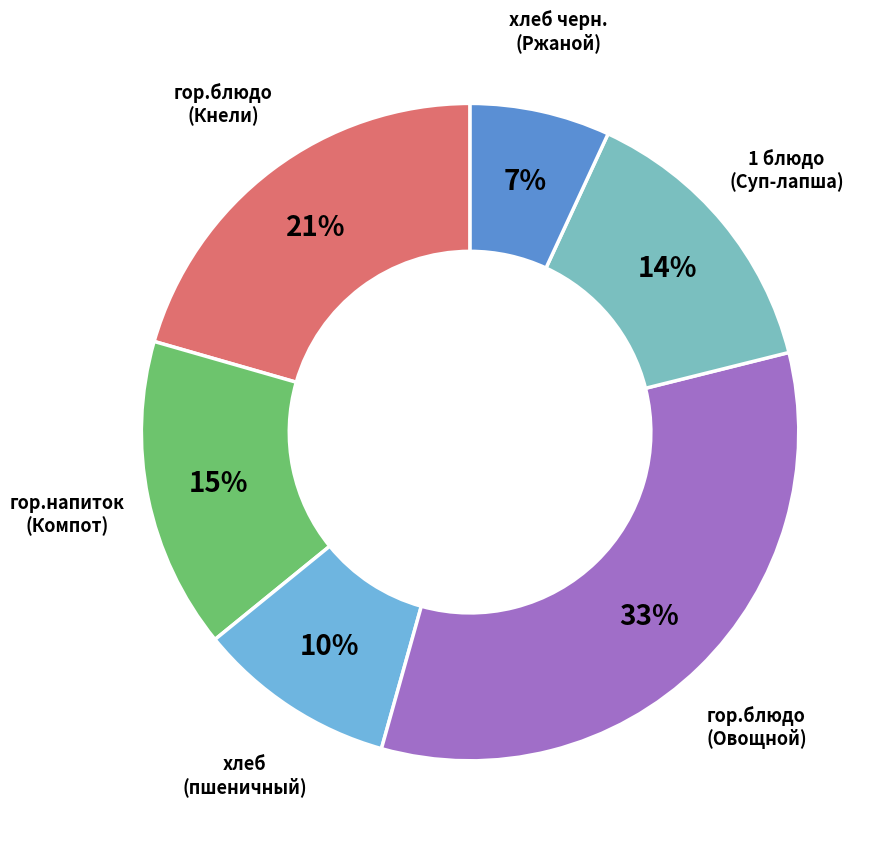

How many slices are in this pie chart?

6